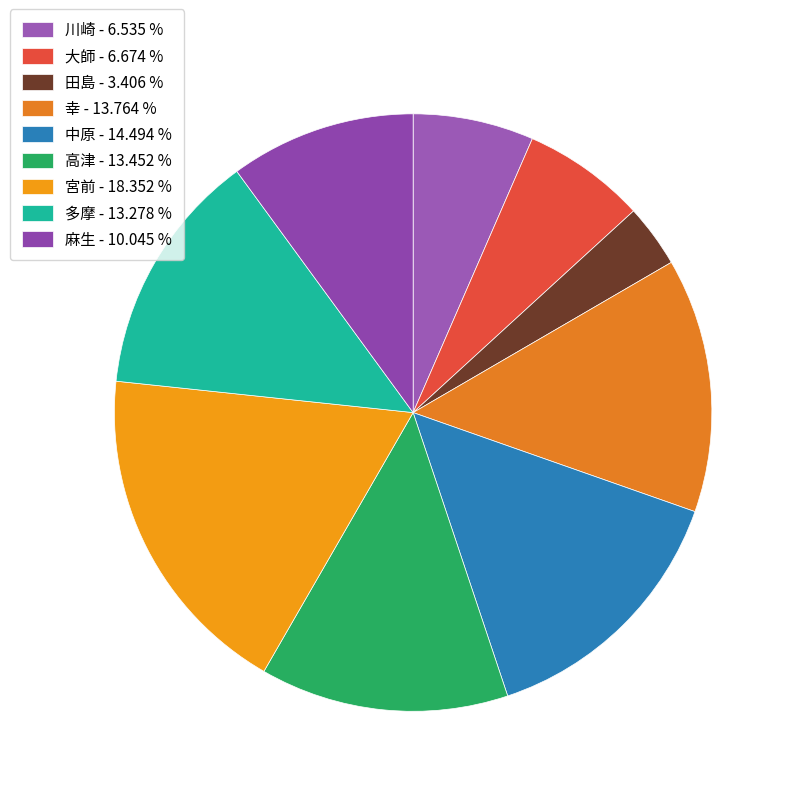

How many slices are in this pie chart?

9